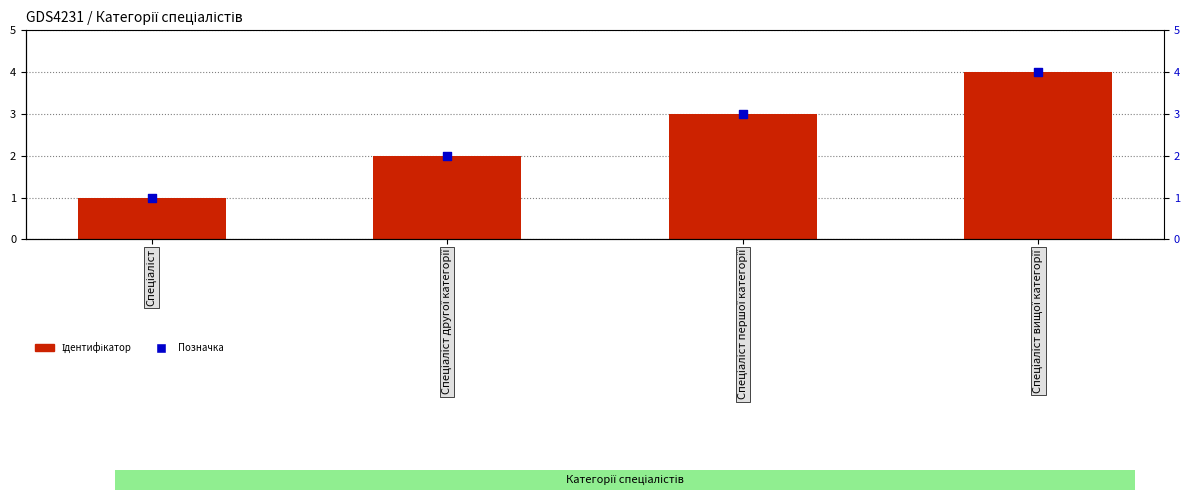

Which series reaches the minimum Y coordinate?

Ідентифікатор